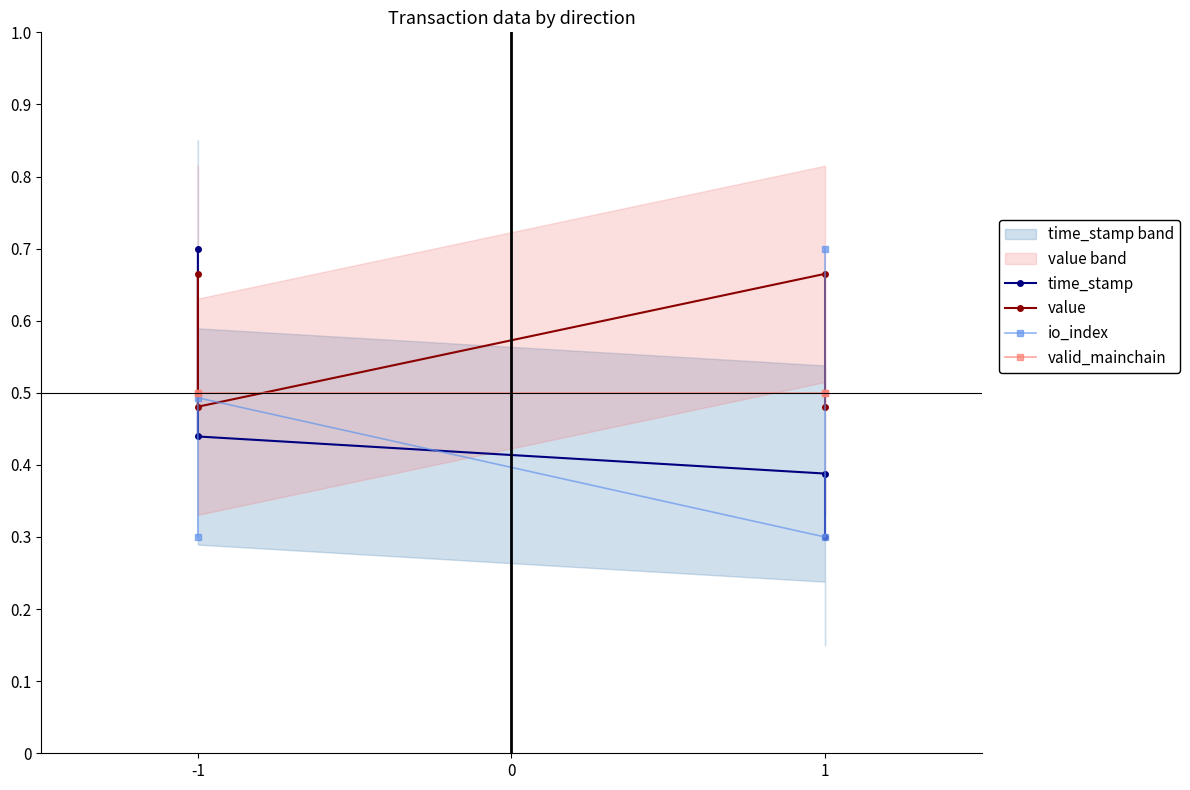

How many lines are shown in the chart?

4